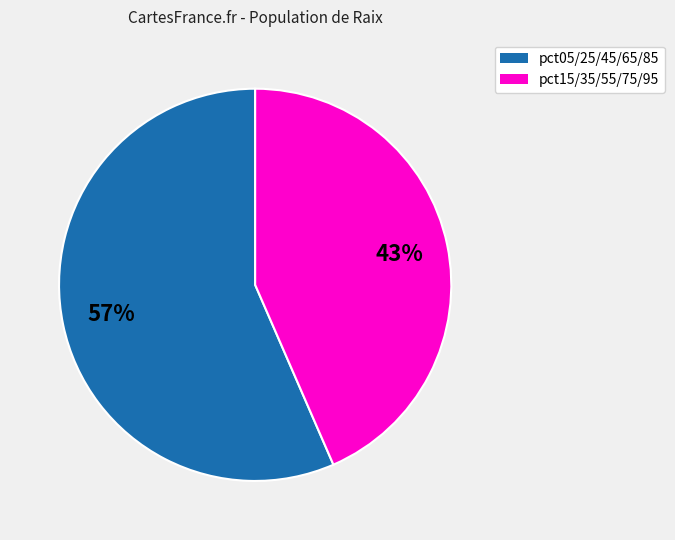

Is there a majority slice in this chart?

Yes